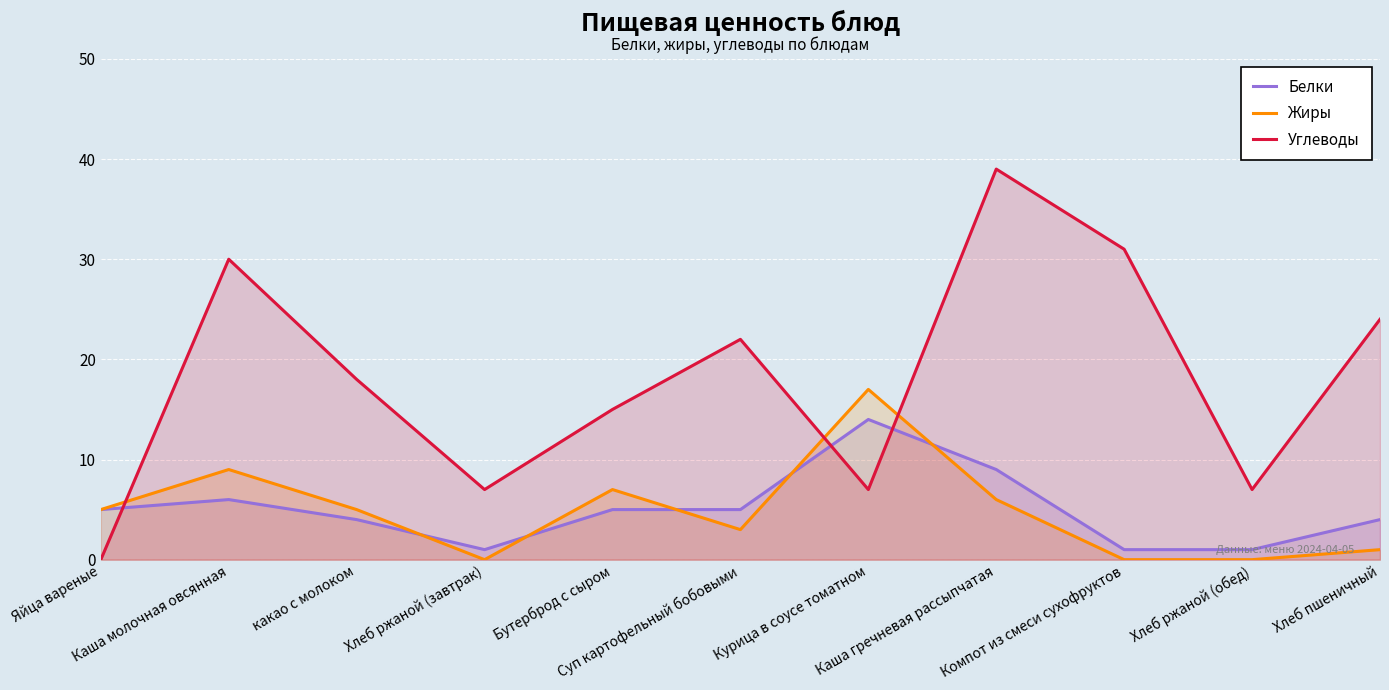

What is the label of the 9th point from the left?

Компот из смеси сухофруктов